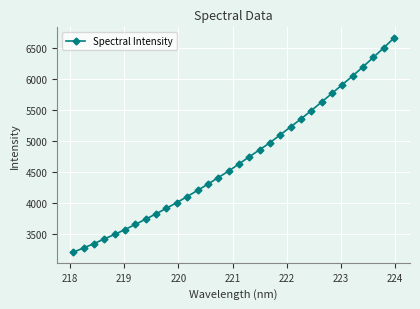

True or false: the data has more than 2 interior local peaks.

False